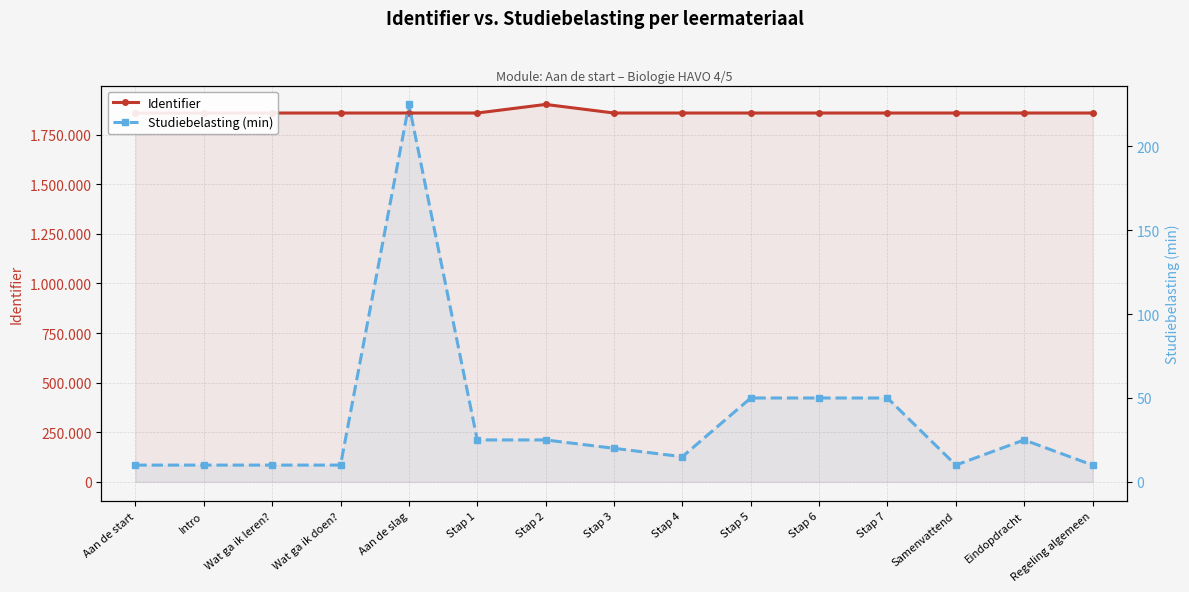

What is the average value of the Identifier series?

1861618